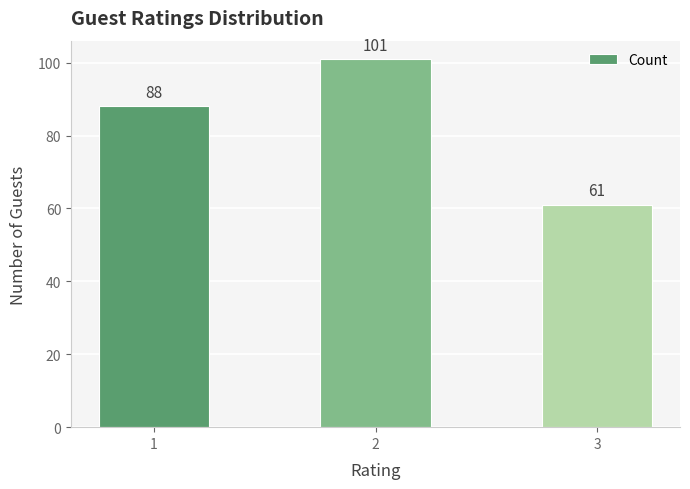

What is the sum of the values at 2 and 3?

162